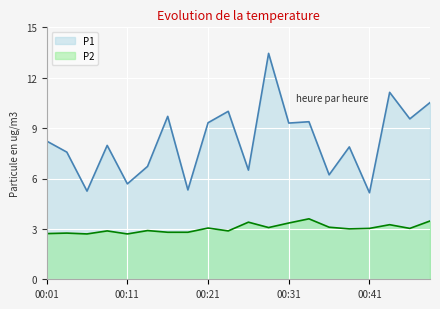

At which label does P1 first exceed 8?

00:01